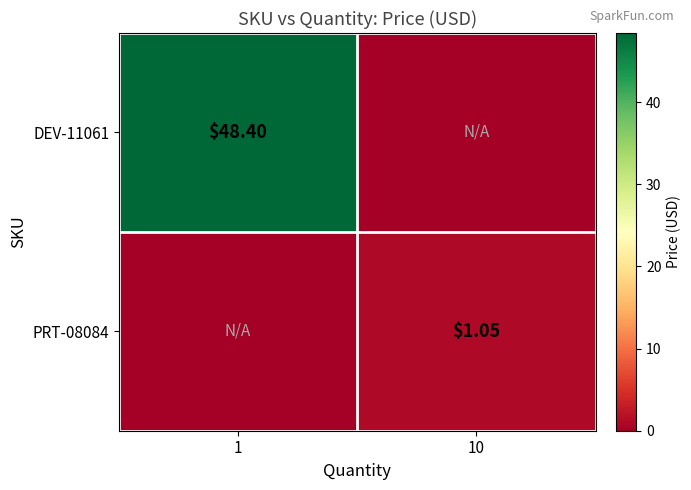

What is the total value across all series at 10?

1.1